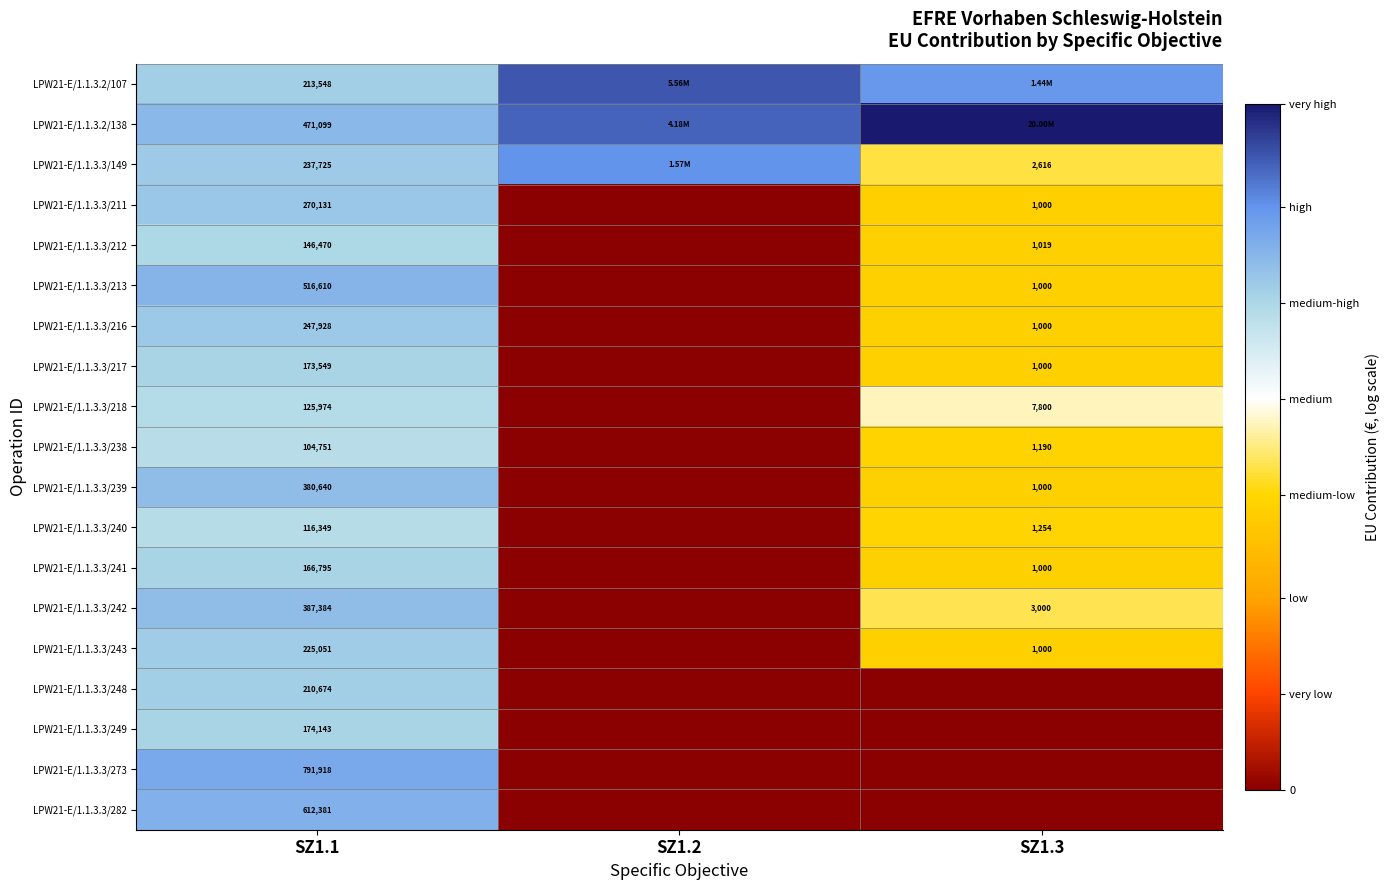

How many data points in LPW21-E/1.1.3.3/216 are above 6?

2